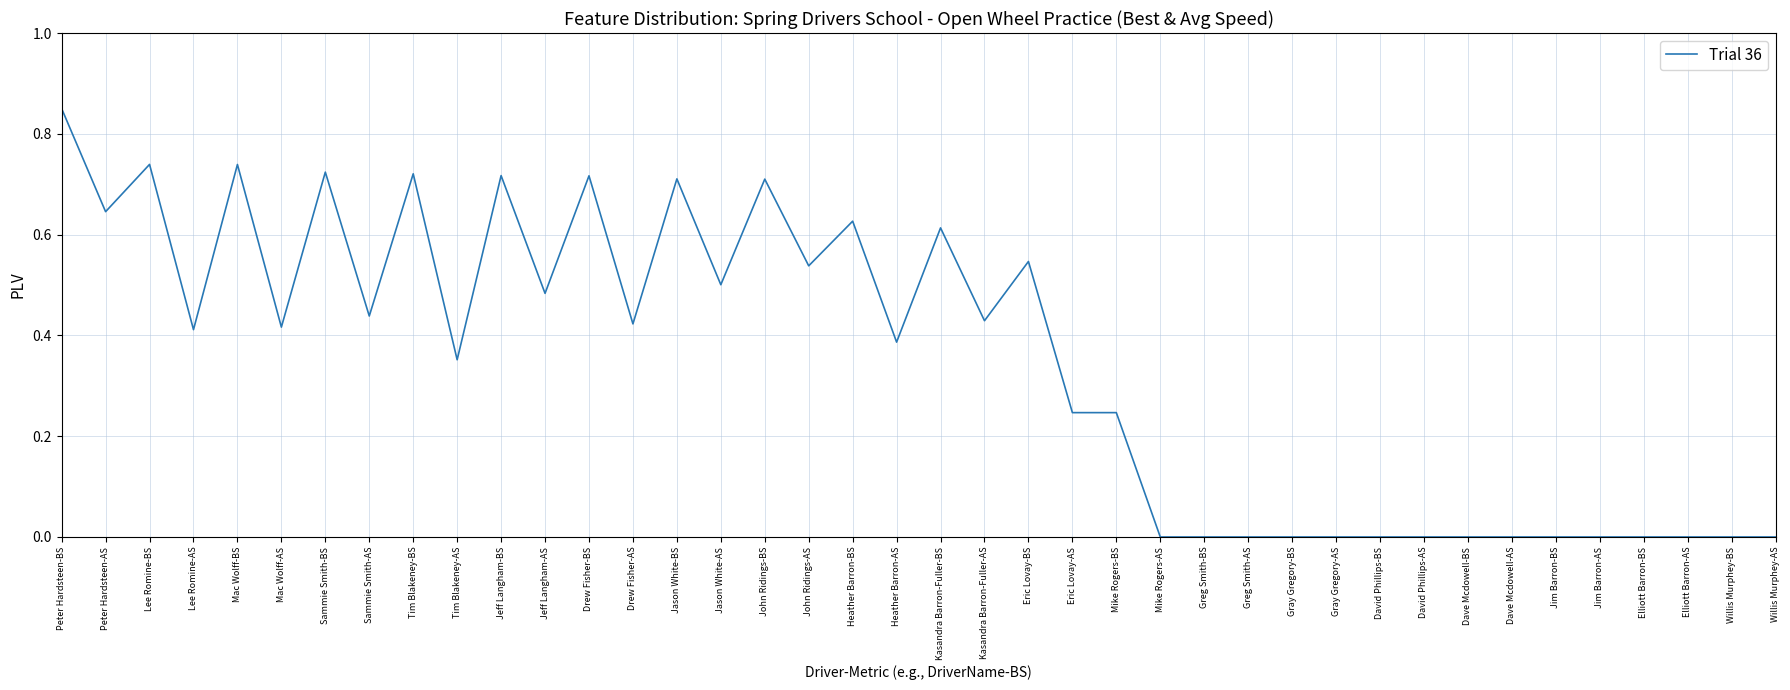

True or false: the data has more than 1 interior local peaks.

True